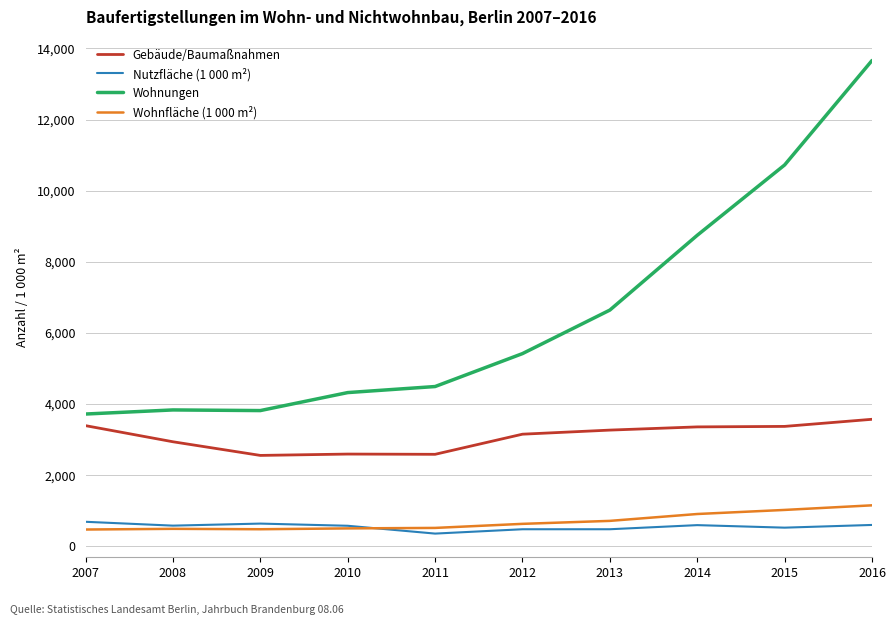

The value of Nutzfläche (1 000 m²) at 2013 is 478.0. True or false?

True